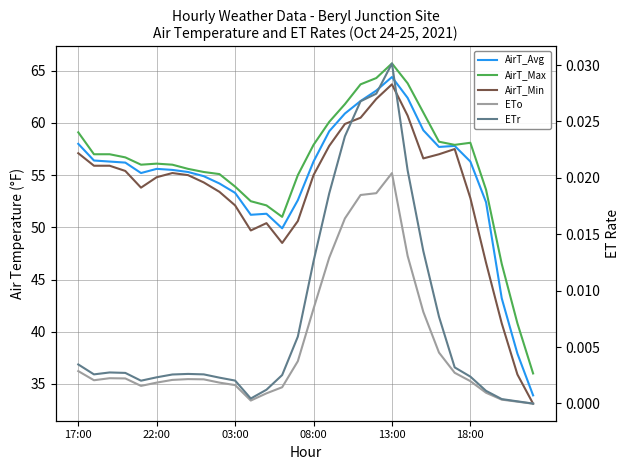

The ETr series shows 0.0 at 7. True or false?

True